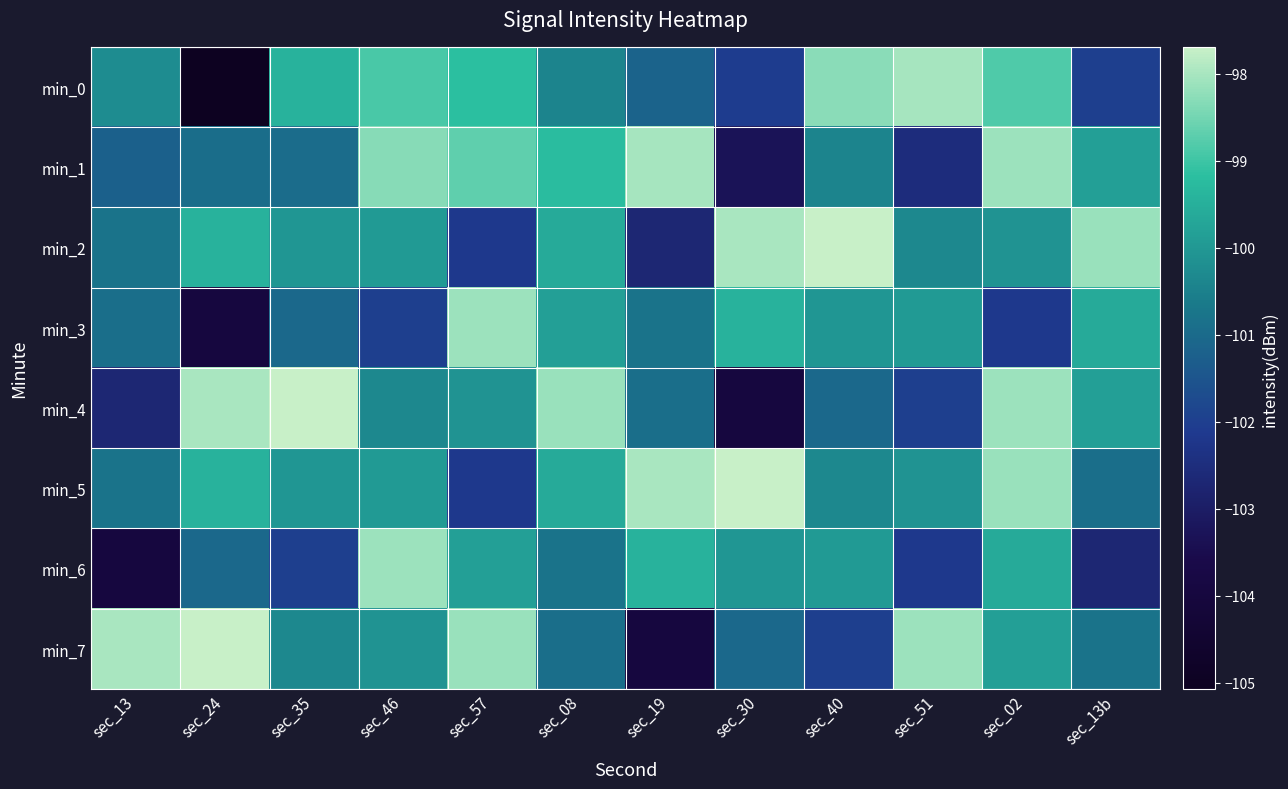

Reading left to right, transcribe all the data shown in this chart.

min_0: sec_13=-100.2	sec_24=-105.1	sec_35=-99.4	sec_46=-98.9	sec_57=-99.2	sec_08=-100.4	sec_19=-101.2	sec_30=-102.0	sec_40=-98.3	sec_51=-98.0	sec_02=-98.8	sec_13b=-102.0
min_1: sec_13=-101.2	sec_24=-100.9	sec_35=-101.0	sec_46=-98.3	sec_57=-98.7	sec_08=-99.2	sec_19=-98.0	sec_30=-103.3	sec_40=-100.4	sec_51=-102.5	sec_02=-98.1	sec_13b=-99.8
min_2: sec_13=-100.8	sec_24=-99.4	sec_35=-100.0	sec_46=-100.0	sec_57=-102.2	sec_08=-99.6	sec_19=-102.7	sec_30=-98.0	sec_40=-97.7	sec_51=-100.3	sec_02=-100.1	sec_13b=-98.2
min_3: sec_13=-100.9	sec_24=-104.0	sec_35=-101.0	sec_46=-102.0	sec_57=-98.1	sec_08=-99.8	sec_19=-100.8	sec_30=-99.4	sec_40=-100.0	sec_51=-100.0	sec_02=-102.2	sec_13b=-99.6
min_4: sec_13=-102.7	sec_24=-98.0	sec_35=-97.7	sec_46=-100.3	sec_57=-100.1	sec_08=-98.2	sec_19=-100.9	sec_30=-104.0	sec_40=-101.0	sec_51=-102.0	sec_02=-98.1	sec_13b=-99.8
min_5: sec_13=-100.8	sec_24=-99.4	sec_35=-100.0	sec_46=-100.0	sec_57=-102.2	sec_08=-99.6	sec_19=-98.0	sec_30=-97.7	sec_40=-100.3	sec_51=-100.1	sec_02=-98.2	sec_13b=-100.9
min_6: sec_13=-104.0	sec_24=-101.0	sec_35=-102.0	sec_46=-98.1	sec_57=-99.8	sec_08=-100.8	sec_19=-99.4	sec_30=-100.0	sec_40=-100.0	sec_51=-102.2	sec_02=-99.6	sec_13b=-102.7
min_7: sec_13=-98.0	sec_24=-97.7	sec_35=-100.3	sec_46=-100.1	sec_57=-98.2	sec_08=-100.9	sec_19=-104.0	sec_30=-101.0	sec_40=-102.0	sec_51=-98.1	sec_02=-99.8	sec_13b=-100.8